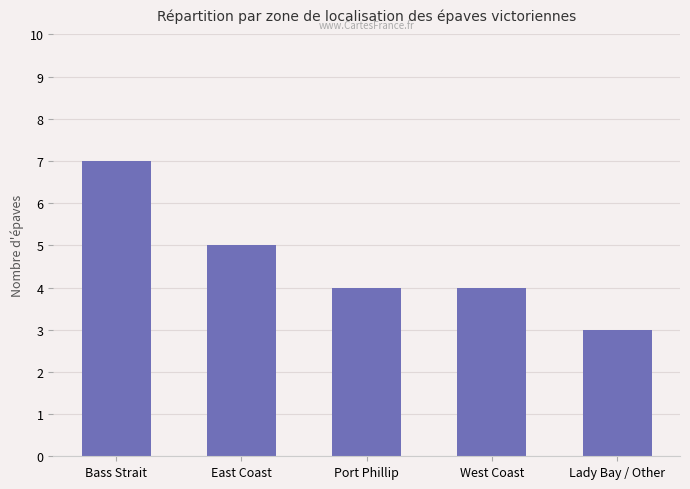

Between Bass Strait and Port Phillip, which is larger?

Bass Strait